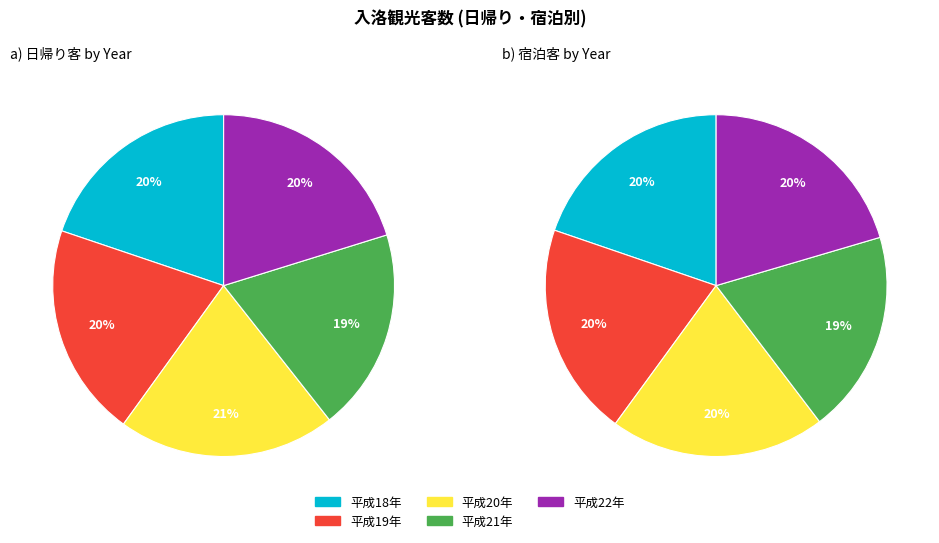

To the nearest percent, what portion does 平成21年 represent?

19%